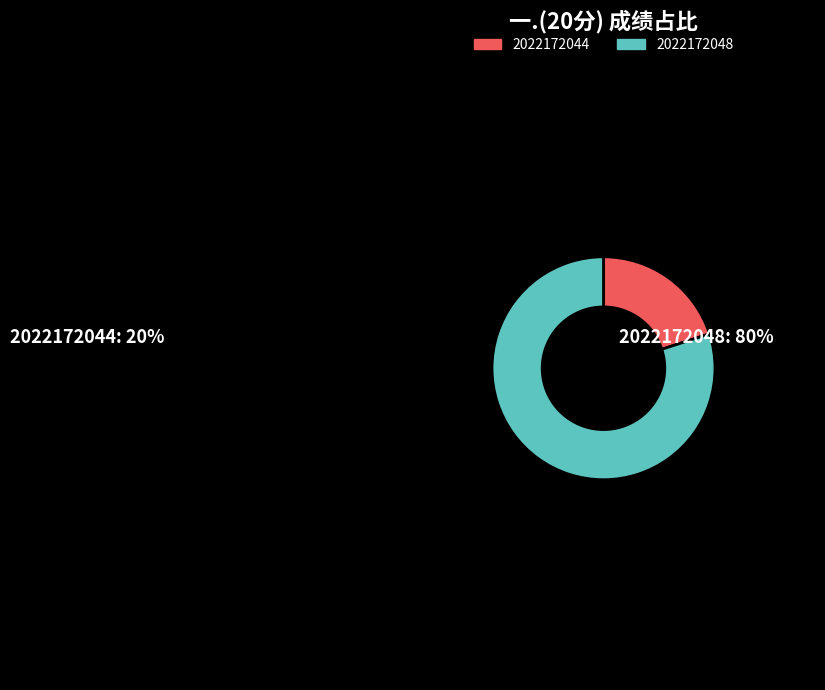

Do 2022172048 and 2022172044 together represent more than half of the pie?

Yes